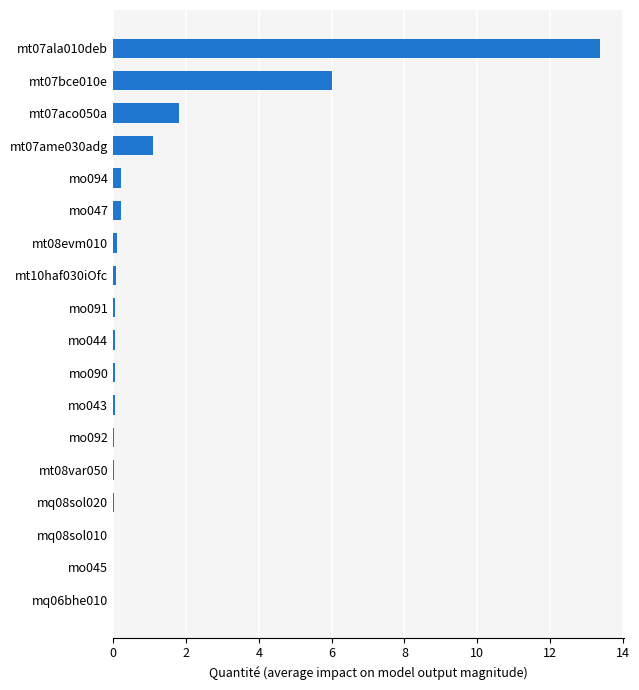

Does the chart contain stacked bars?

No